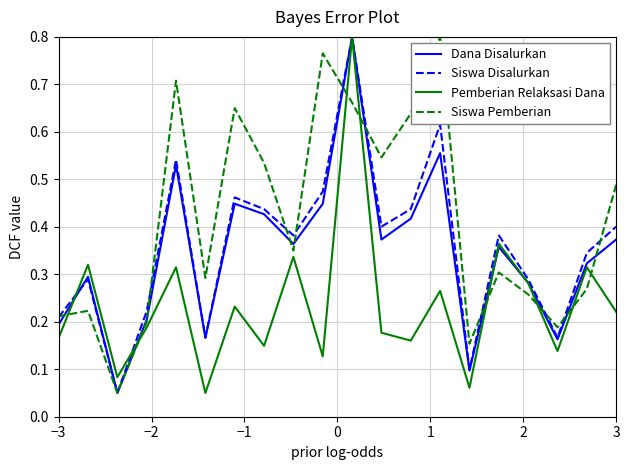

How many distinct data groups are displayed?

4